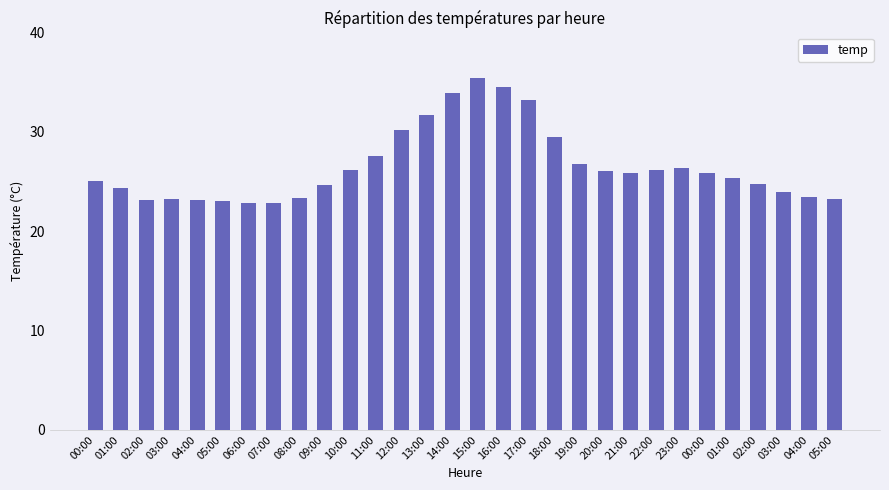

Which category has the lowest value across all series?

06:00